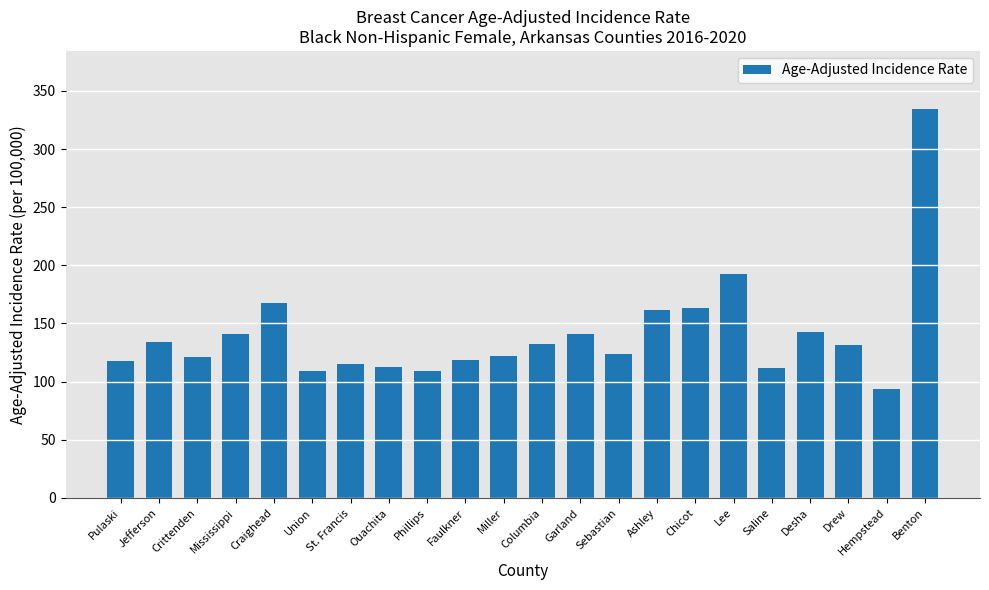

The chart shows a value of 140.6 at Garland. True or false?

True